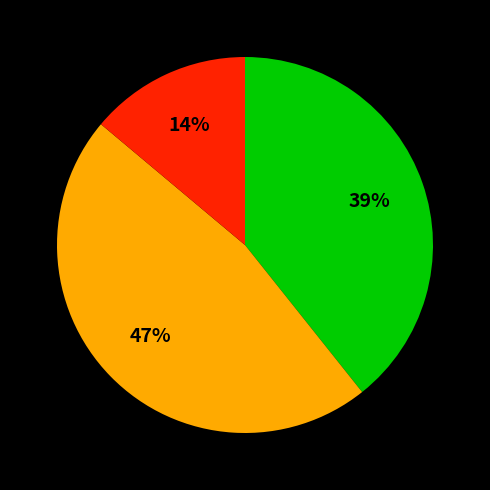

To the nearest percent, what is the average slice percentage?

33%